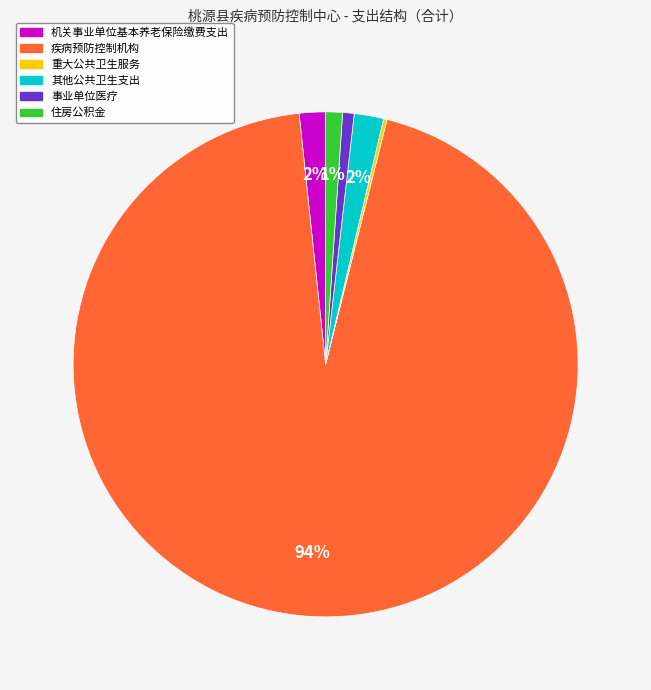

Which category accounts for the majority?

疾病预防控制机构